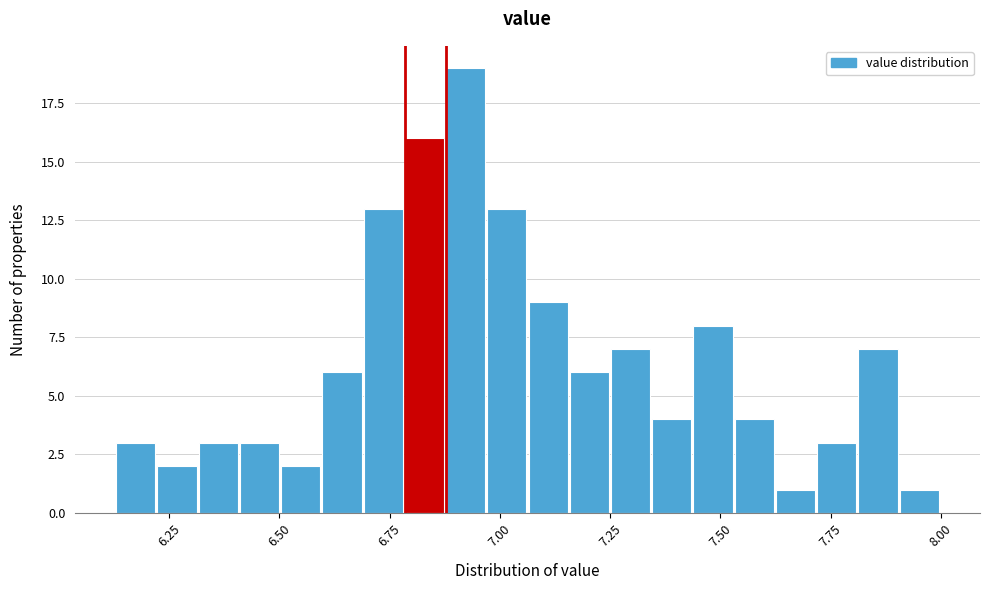

Around what value on the x-axis is the tallest bar? Give the approximate position of its centre, as read against the axis.

6.90